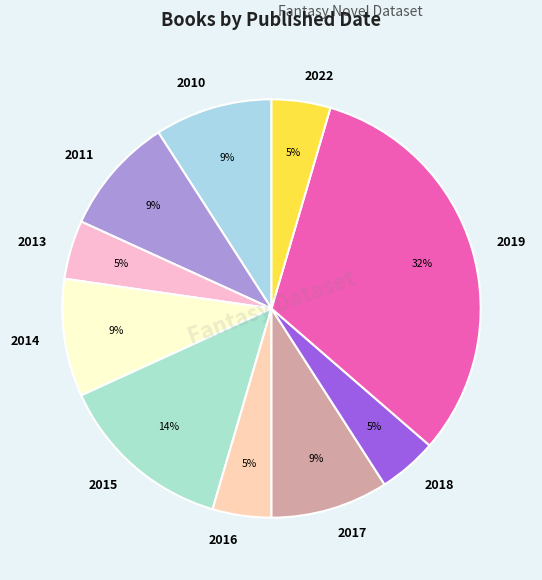

To the nearest percent, what portion does 2011 represent?

9%